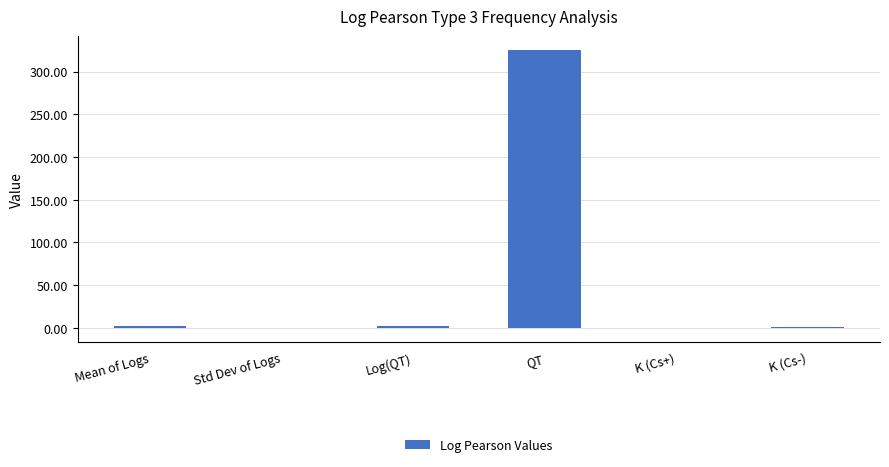

What is the greatest value displayed?

325.4